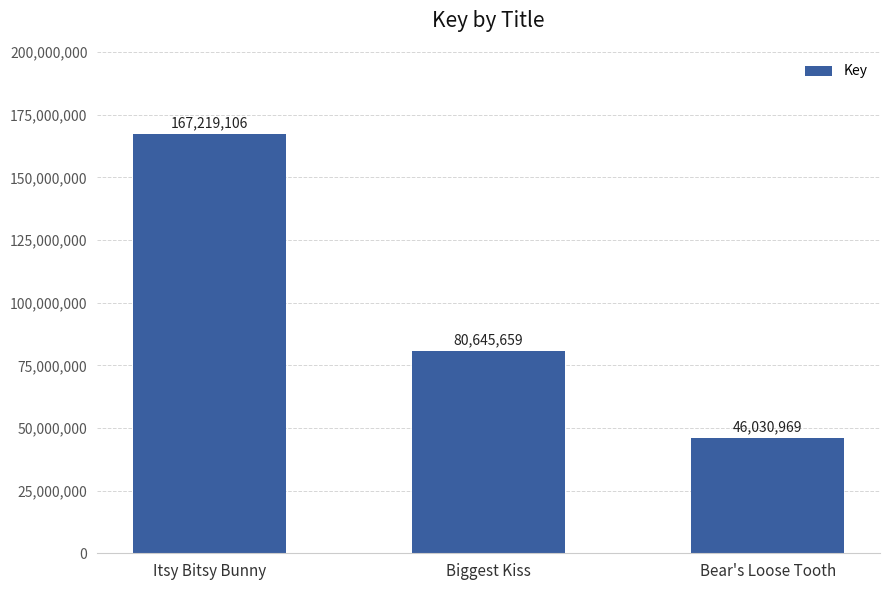

What position from the left is Itsy Bitsy Bunny?

1